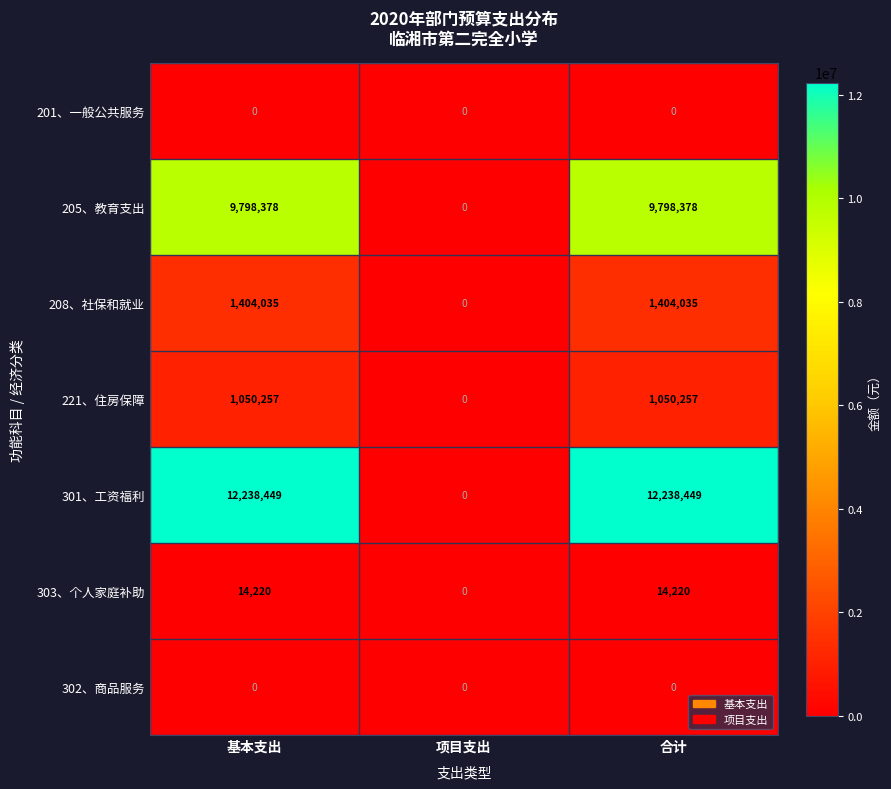

How many values in the 208、社保和就业 series are below 1404035?

1